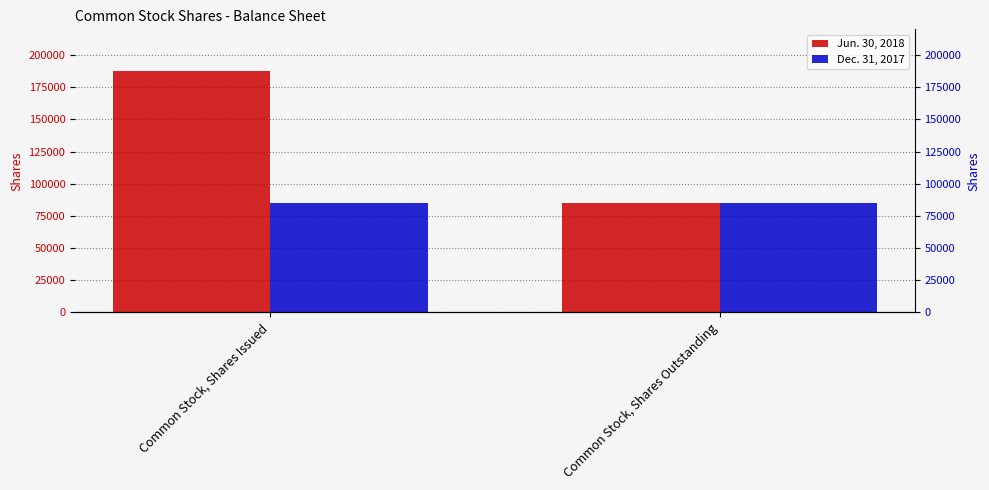

What is the total value across all series at Common Stock, Shares Issued?

272400